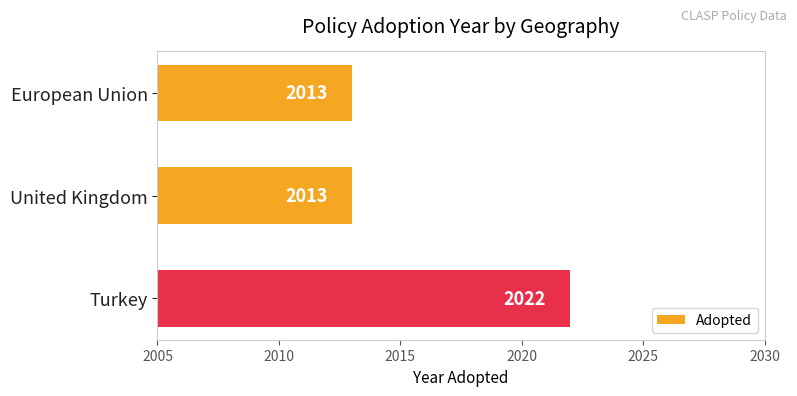

Which has a higher value, United Kingdom or Turkey?

Turkey